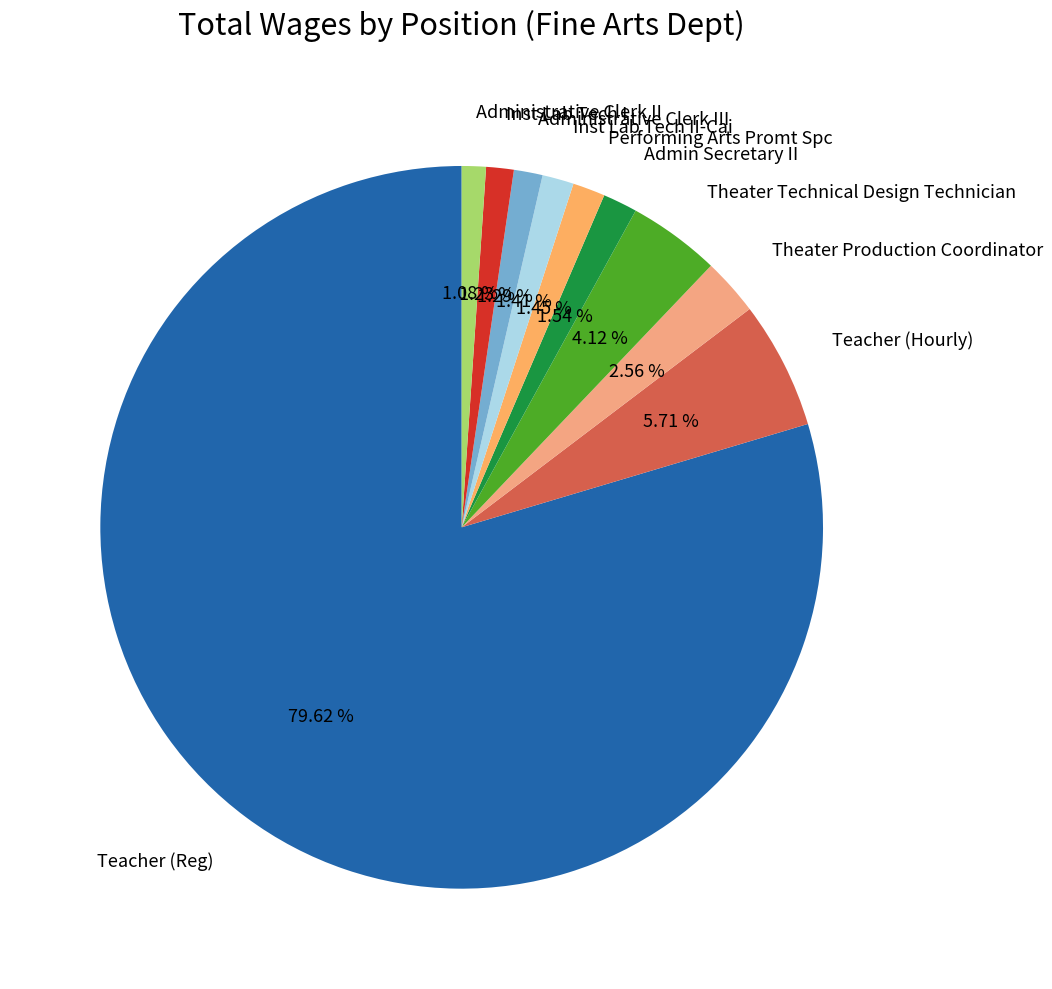

Approximately how many times larger is the value at Theater Technical Design Technician compared to Inst Lab Tech II-Cai?

2.9